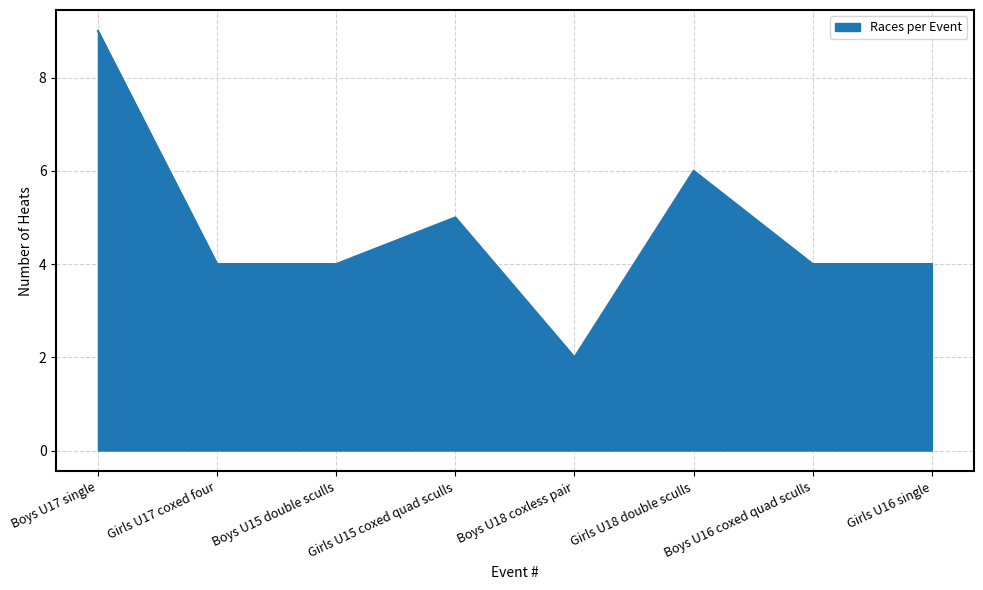

The chart shows a value of 4 at Boys U17 single. True or false?

False